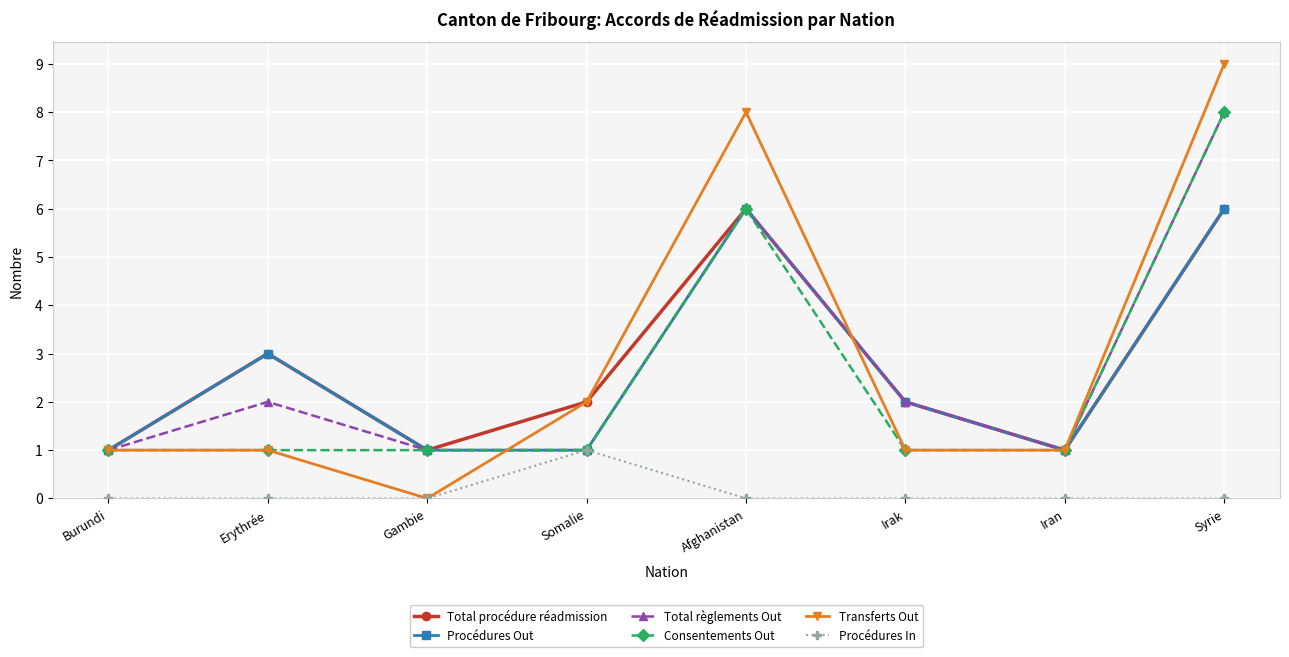

What are all the series names shown in the legend?

Total procédure réadmission, Procédures Out, Total règlements Out, Consentements Out, Transferts Out, Procédures In